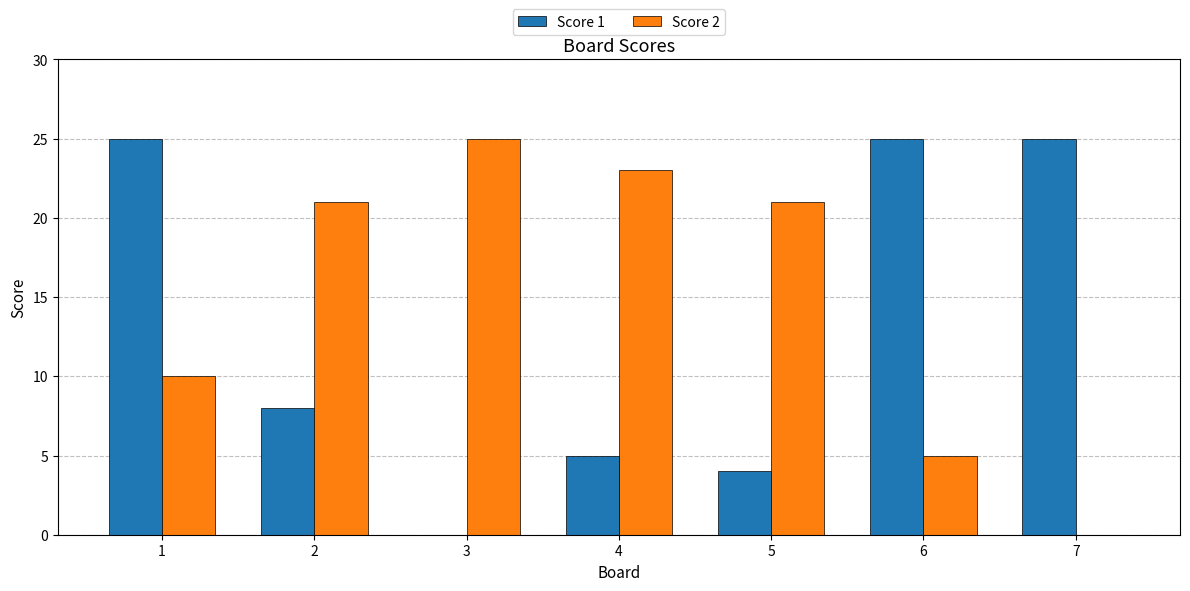

At which label does Score 2 reach its peak?

3